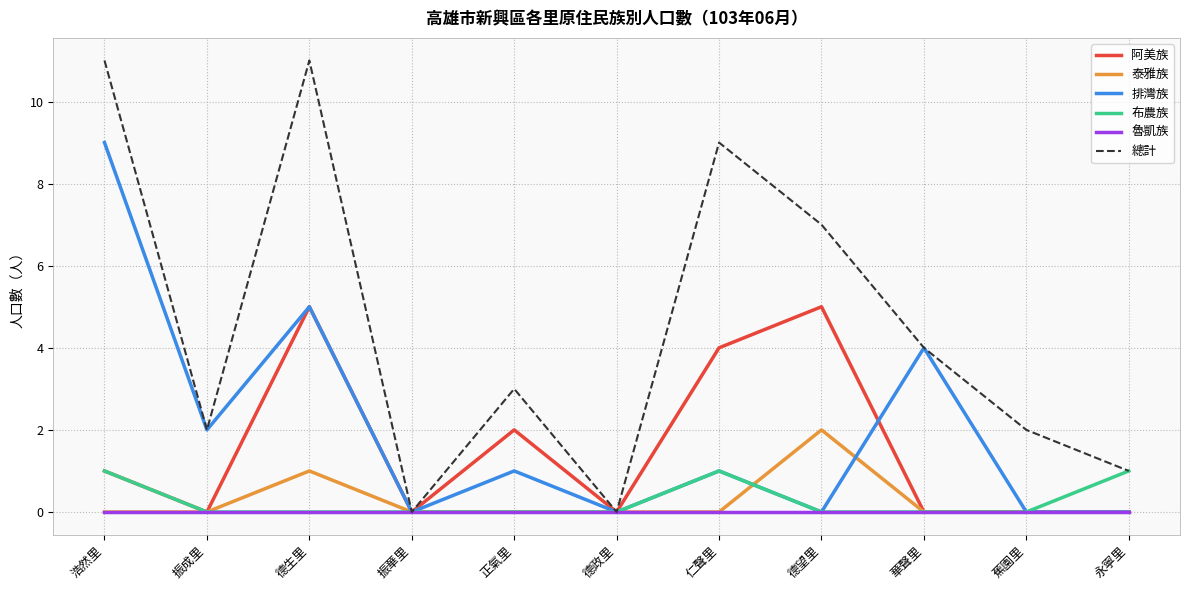

Which series has the largest range (max minus min)?

總計